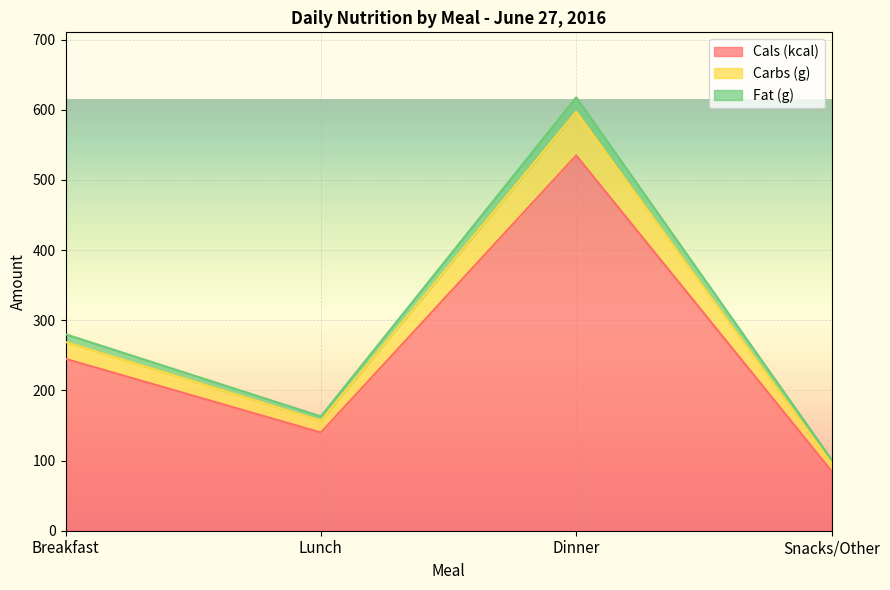

The value of Cals (kcal) at Lunch is 140.0. True or false?

True